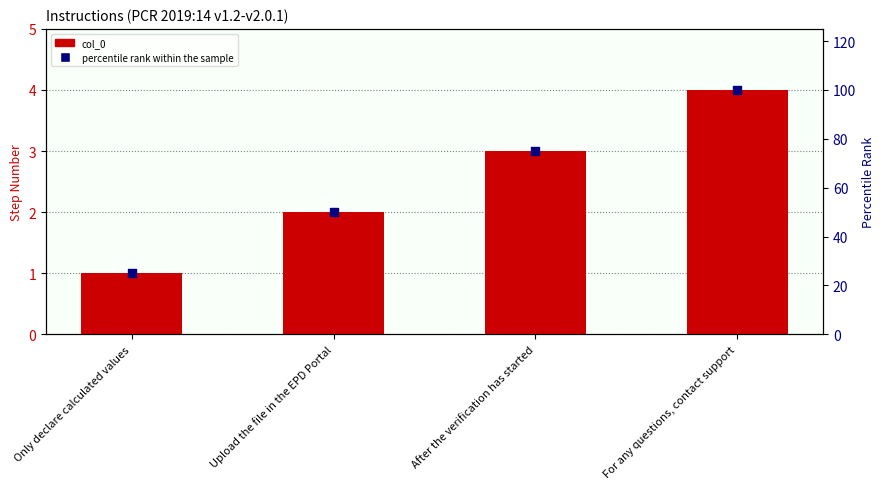

Which series has the largest total across all categories?

percentile rank within the sample